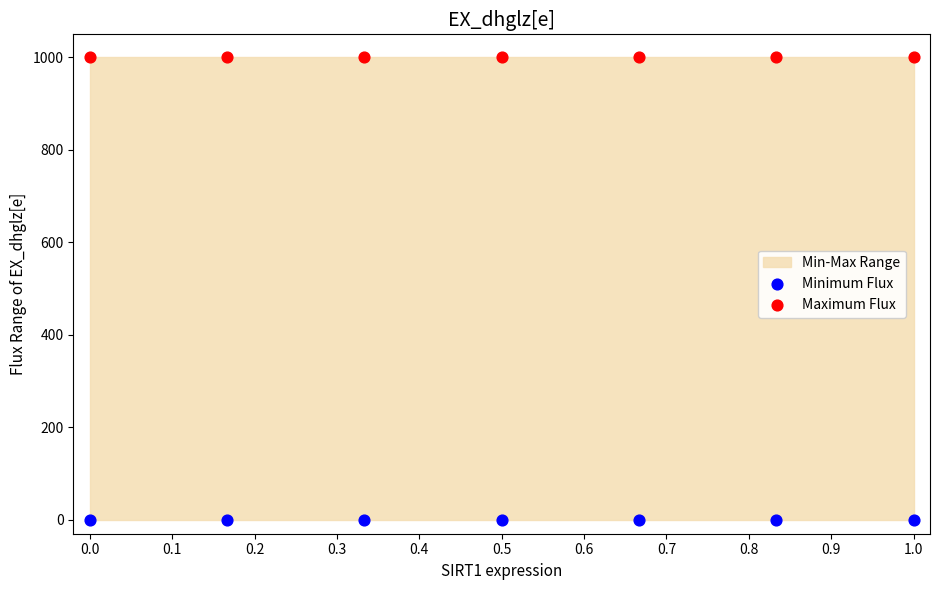

Which series contains the lowest Y value?

Minimum Flux